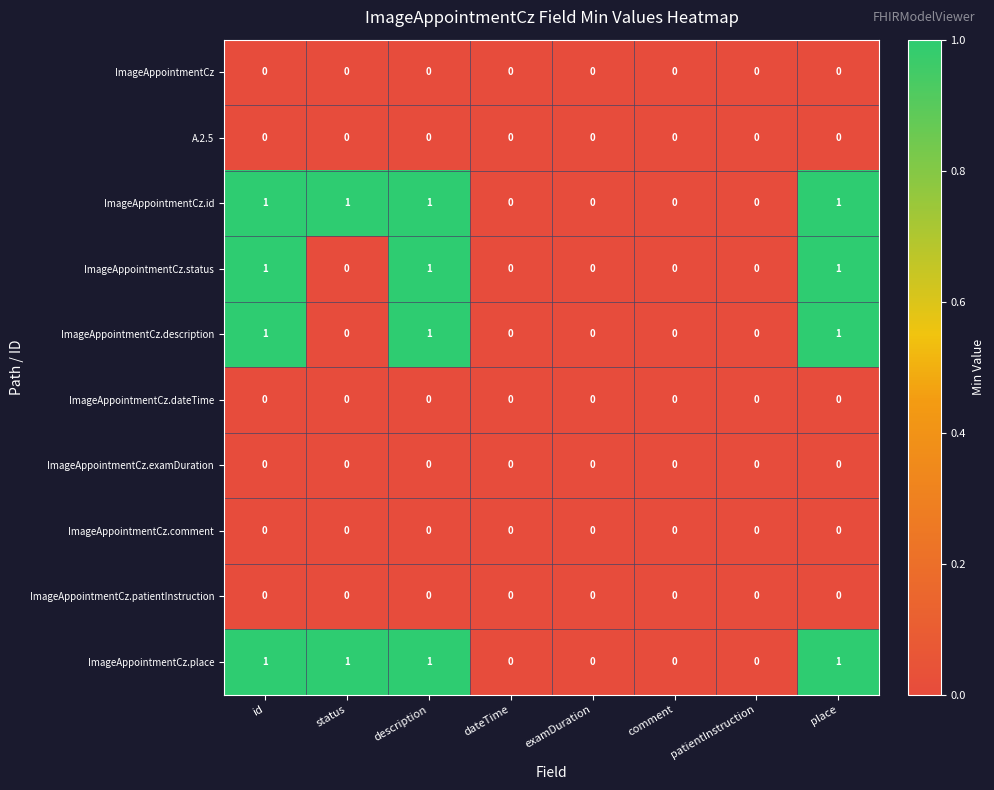

Is it true that ImageAppointmentCz.patientInstruction equals 0 at id?

True